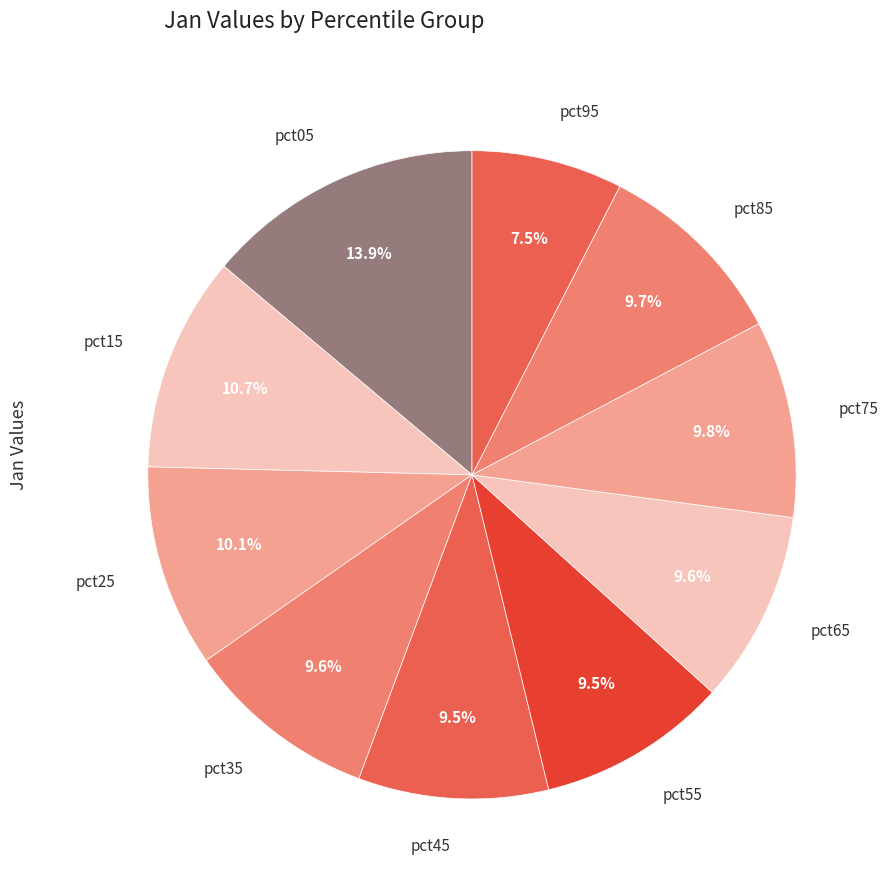

How many segments does this pie chart have?

10